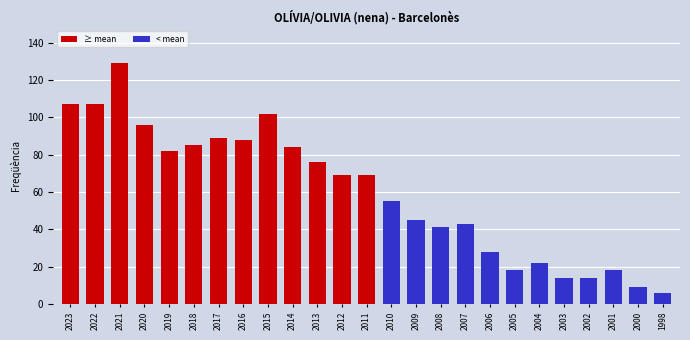

Are the bars horizontal?

No